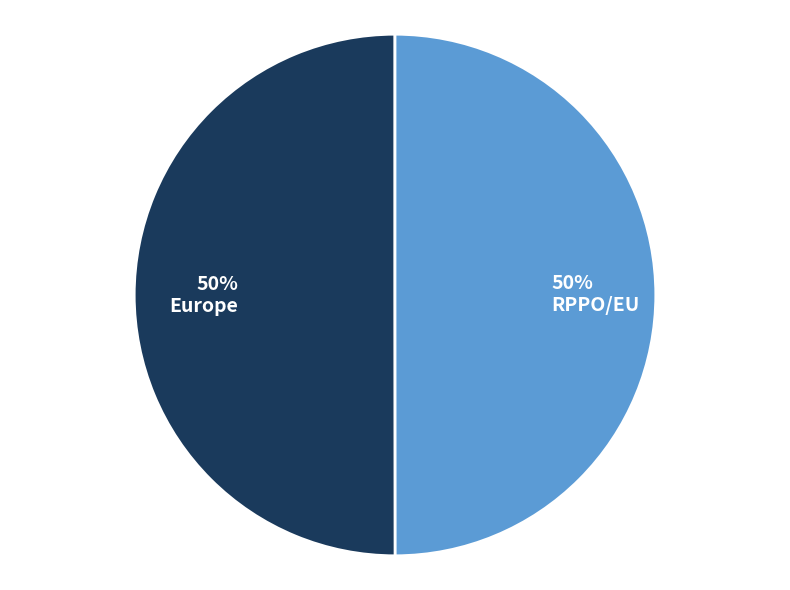

What is the ratio of the value at Europe to the value at RPPO/EU?

1.0